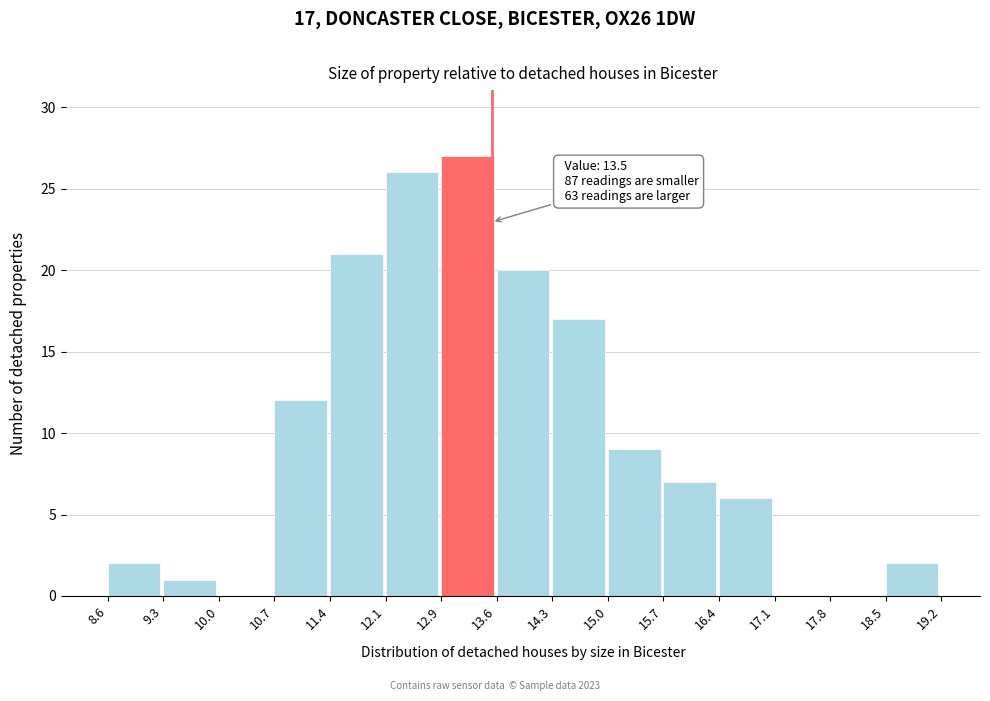

Over which range of the x-axis is the bar tallest?

12.9 to 13.6